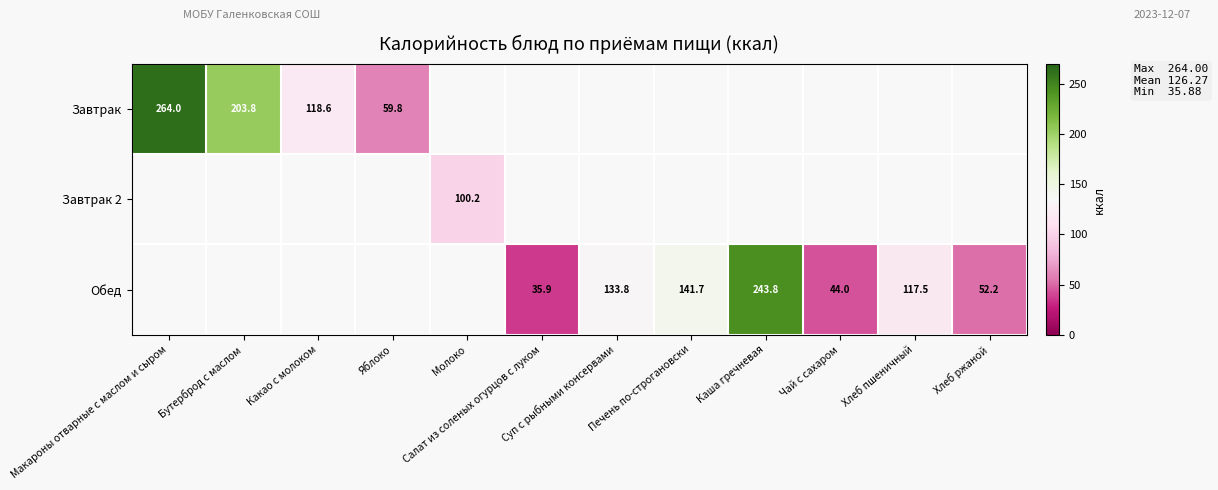

The value of Завтрак at Бутерброд с маслом is 72.5. True or false?

False